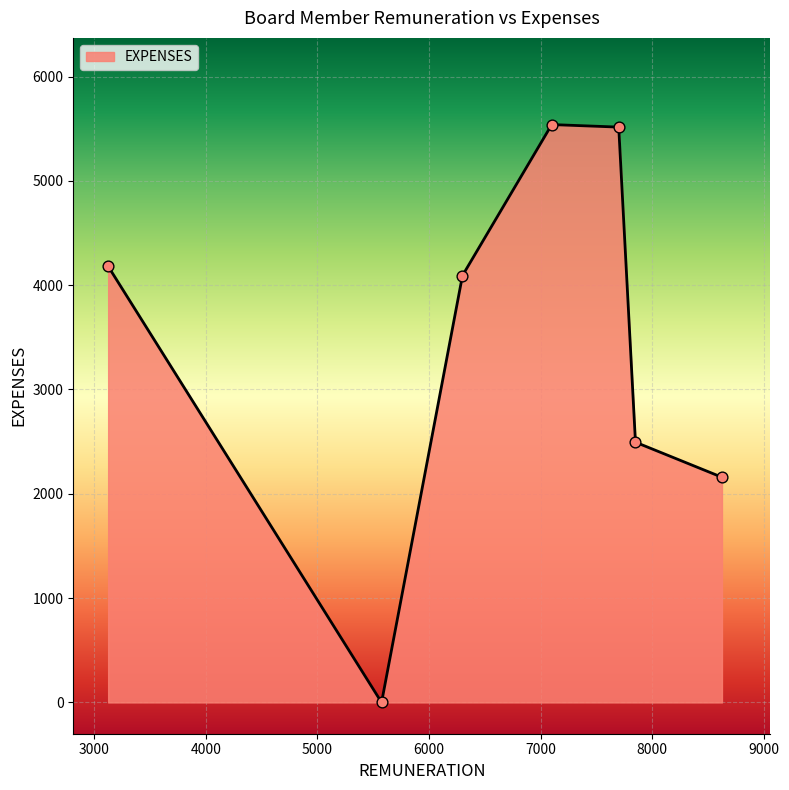

True or false: there are more than 2 points higher than both neighbors.

False